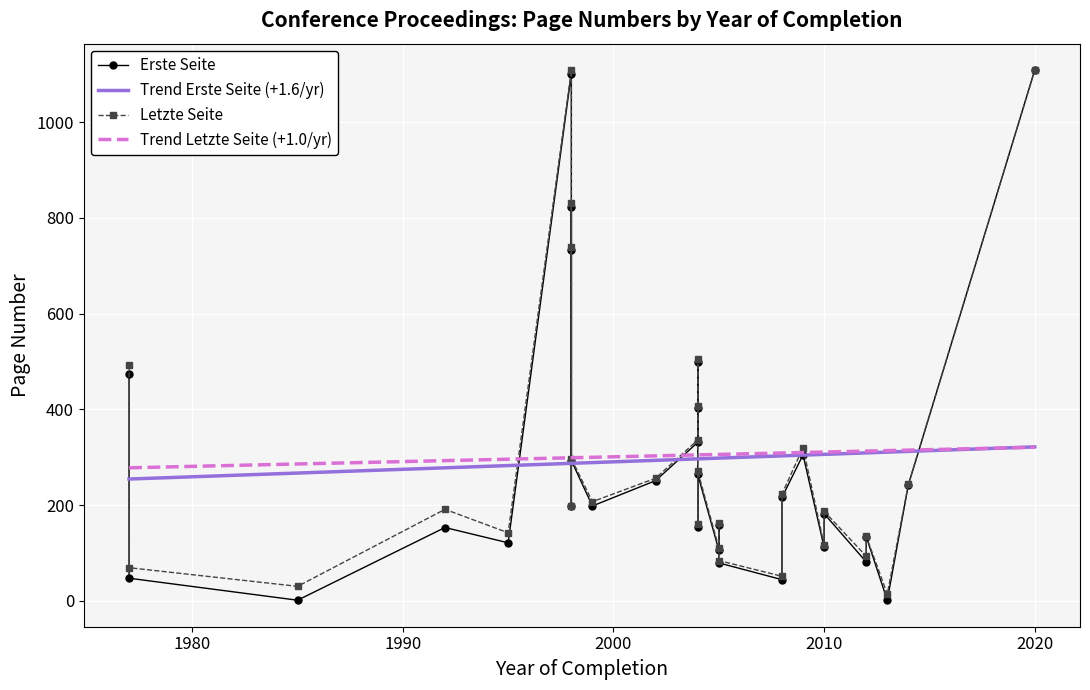

Which series has the widest spread of values?

Erste Seite